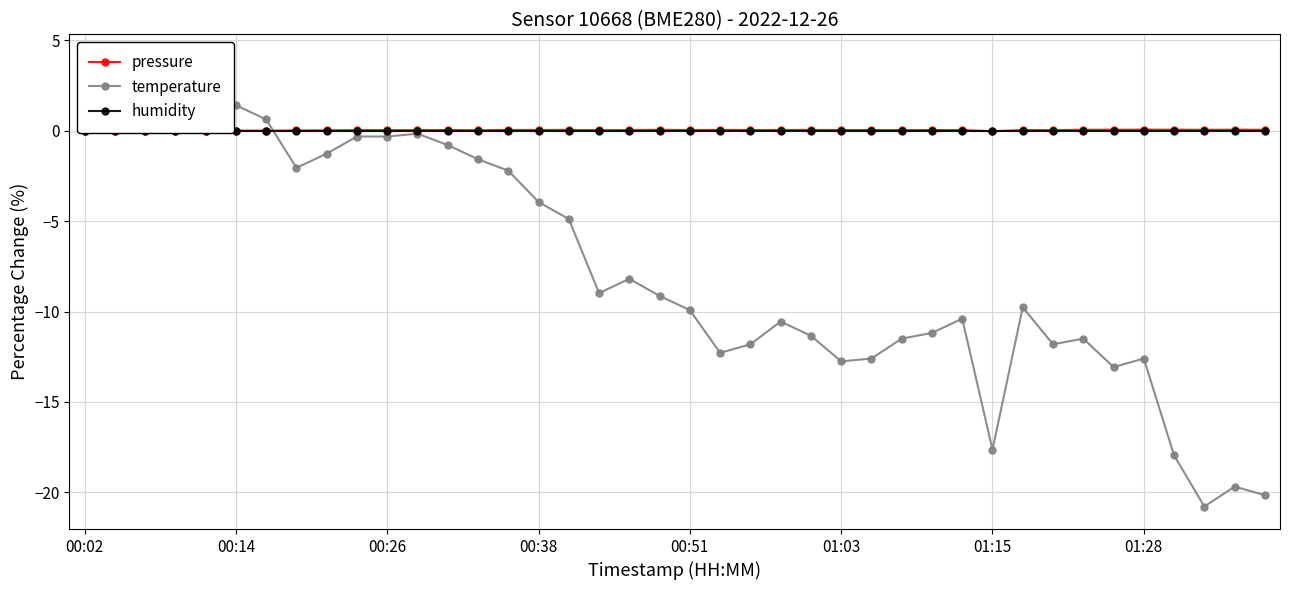

How many interior local valleys does the temperature series have?

8